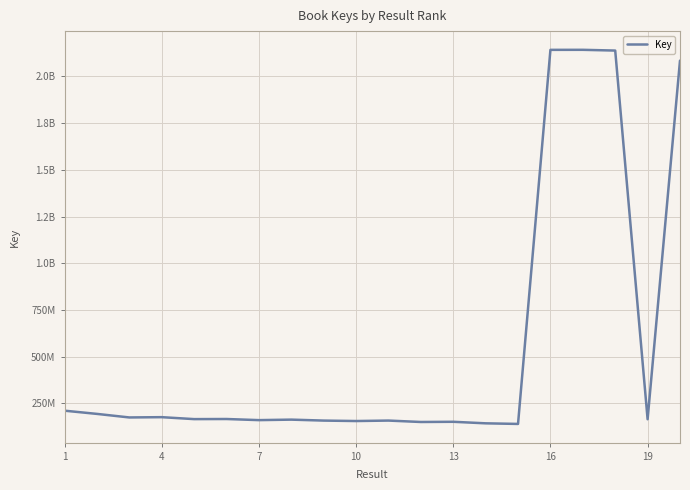

Is this an area chart (filled region under the line)?

No